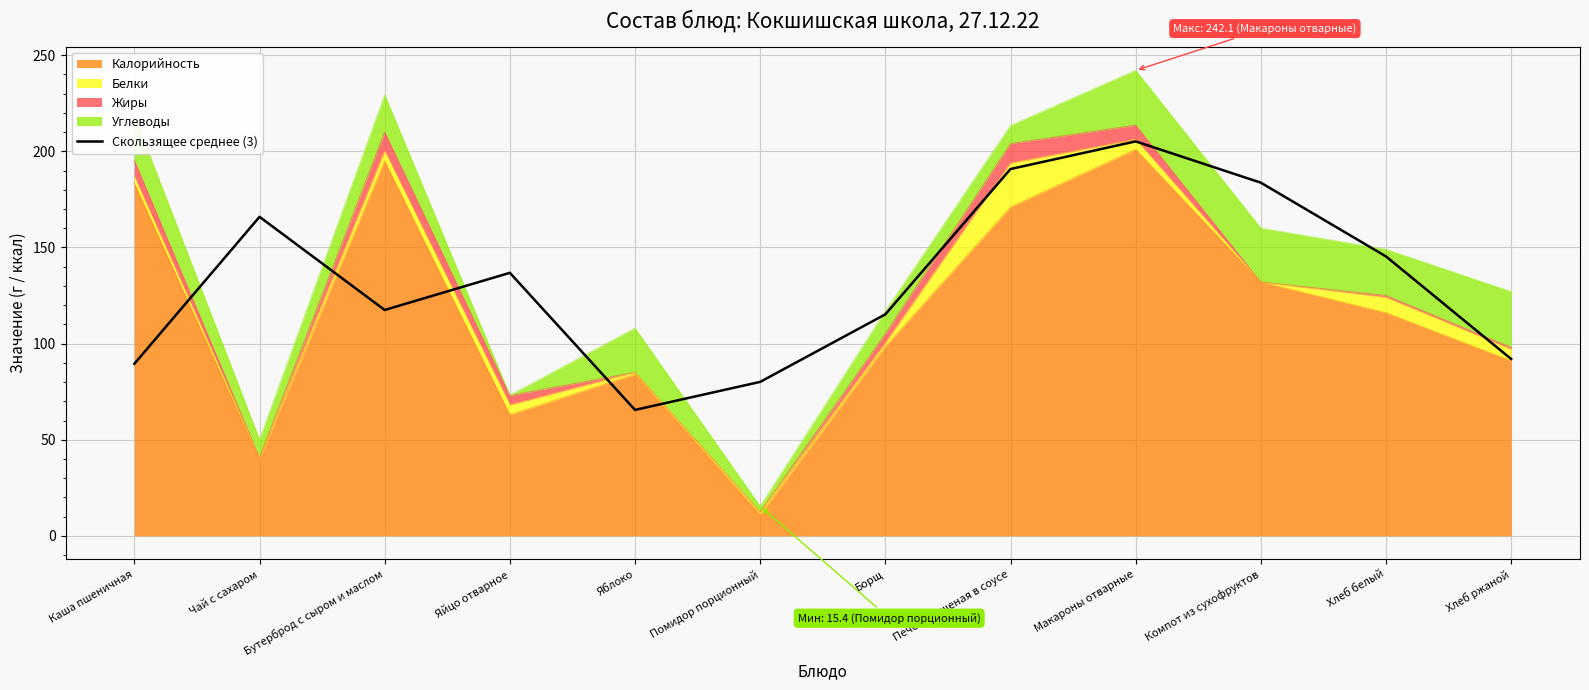

Between Чай с сахаром and Печень тушеная в соусе, which is larger?

Печень тушеная в соусе